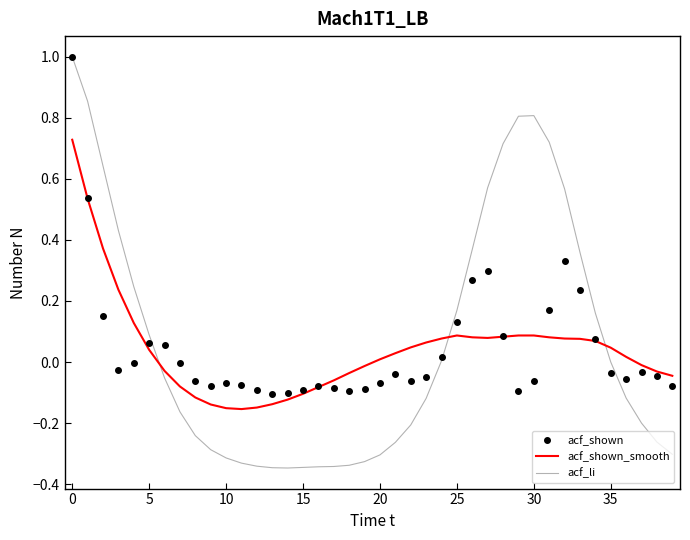

Which series has the widest spread of values?

acf_li